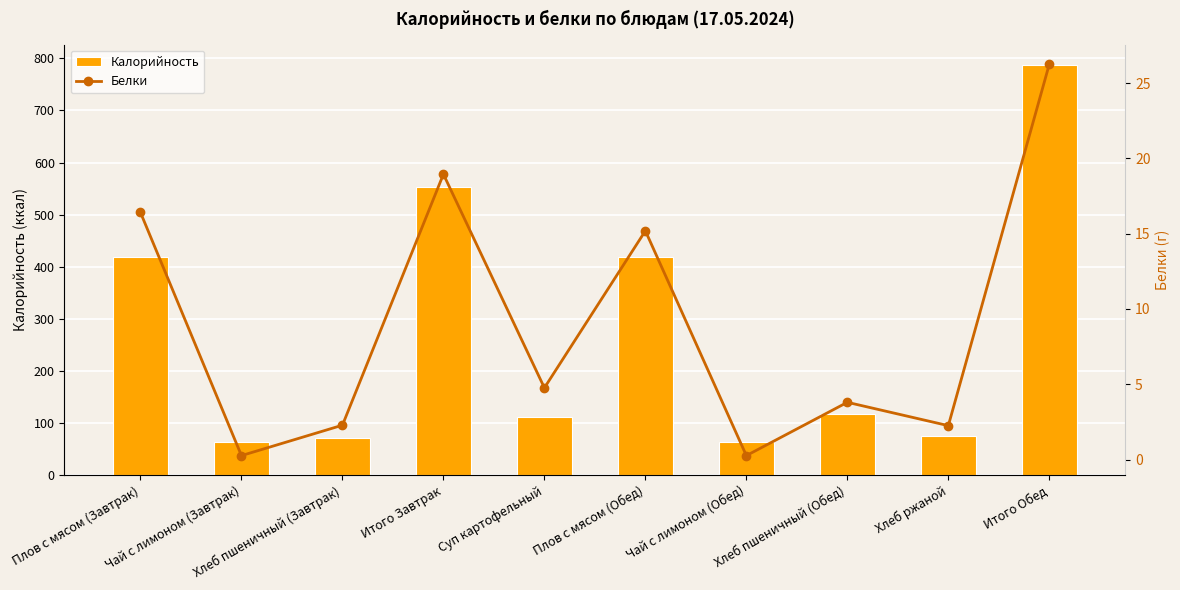

What is the label of the 6th bar from the right?

Суп картофельный